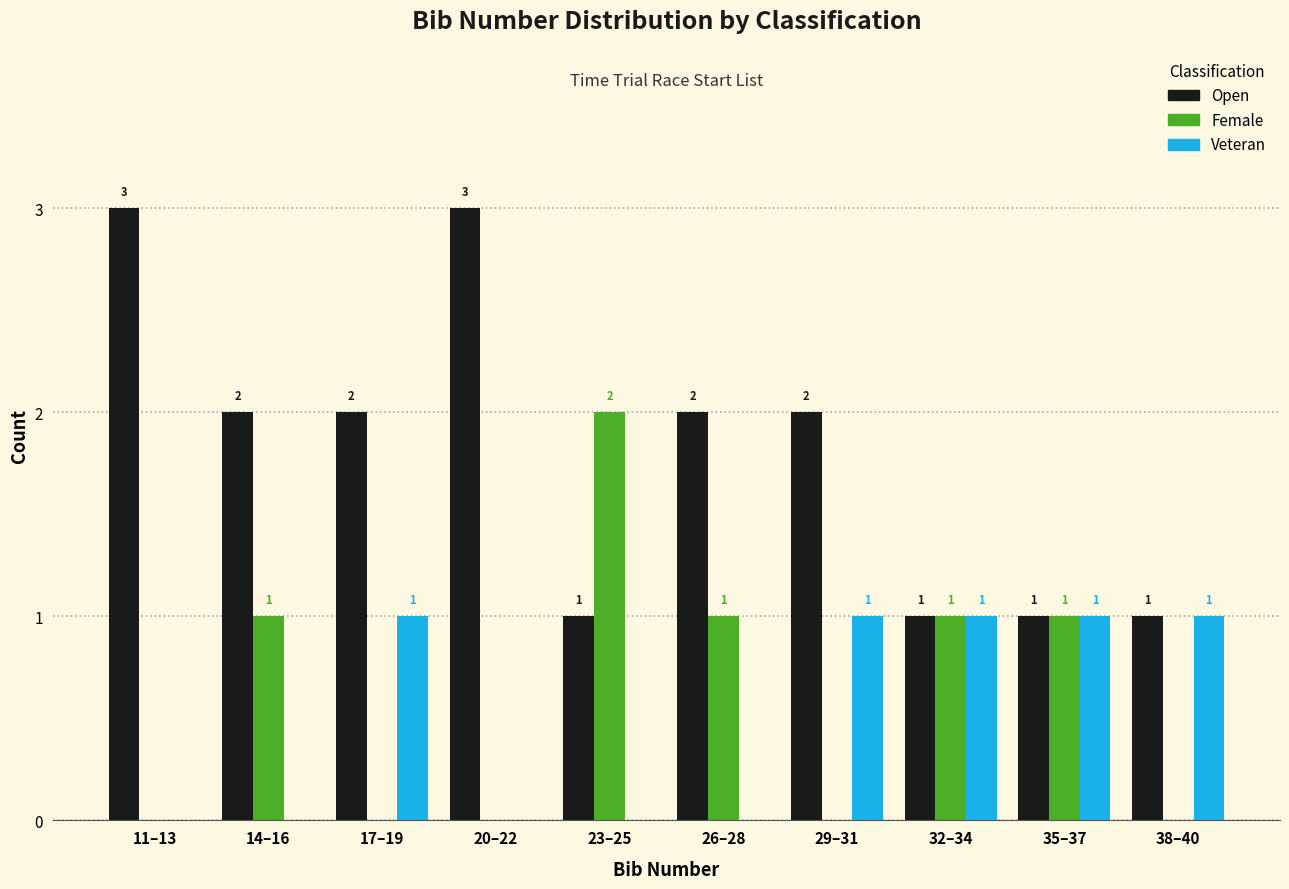

Reading right to left, list all the values displayed in this chart.

Open: 38–40=1	35–37=1	32–34=1	29–31=2	26–28=2	23–25=1	20–22=3	17–19=2	14–16=2	11–13=3
Female: 38–40=0	35–37=1	32–34=1	29–31=0	26–28=1	23–25=2	20–22=0	17–19=0	14–16=1	11–13=0
Veteran: 38–40=1	35–37=1	32–34=1	29–31=1	26–28=0	23–25=0	20–22=0	17–19=1	14–16=0	11–13=0